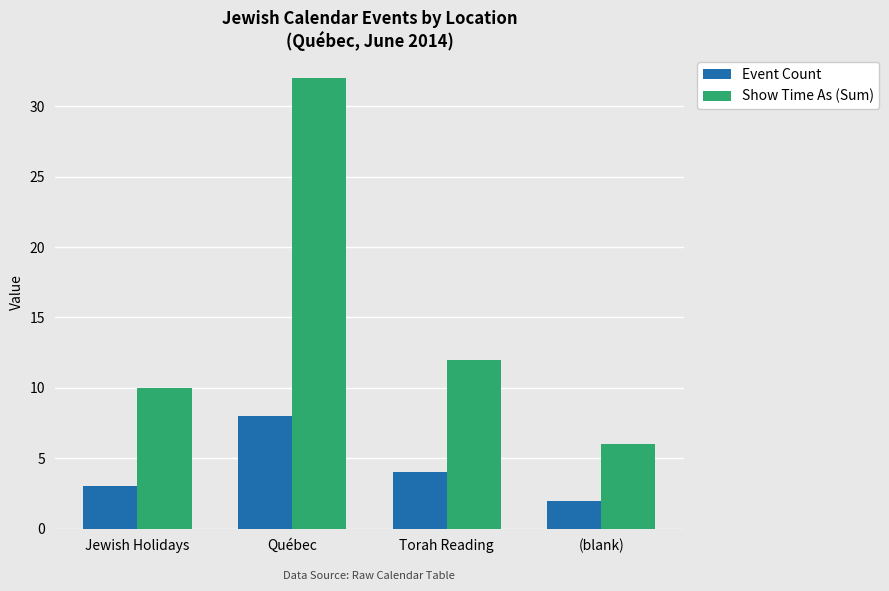

How many bars are there in each group?

2